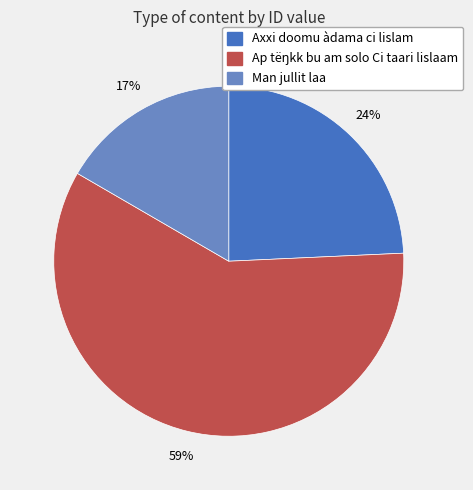

Is it true that Axxi doomu àdama ci lislam is 24% of the pie?

True